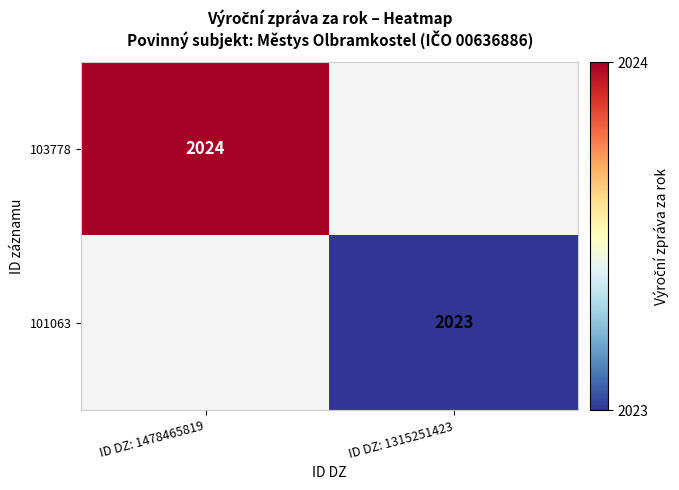

Is it true that 101063 equals 636 at ID DZ: 1315251423?

False